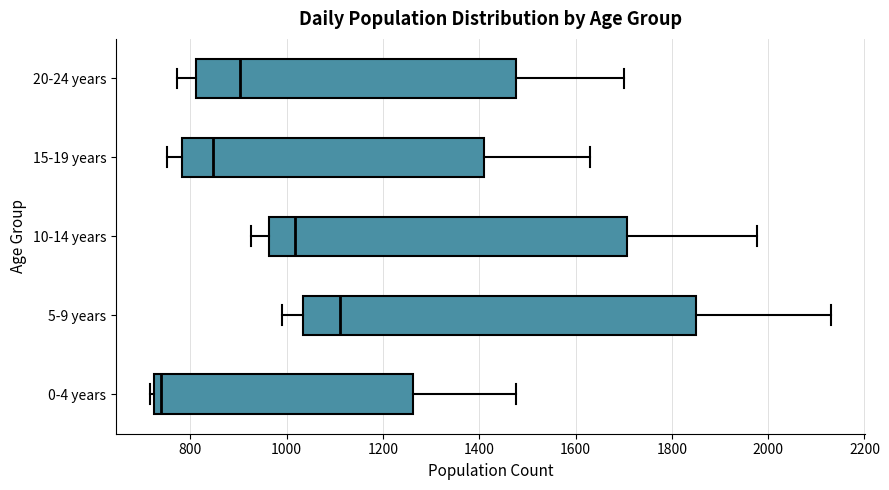

Where does the left whisker of the box for 5-9 years end on the x-axis? The values are not printed on the chart, so give them approximately, as read against the axis.

1000